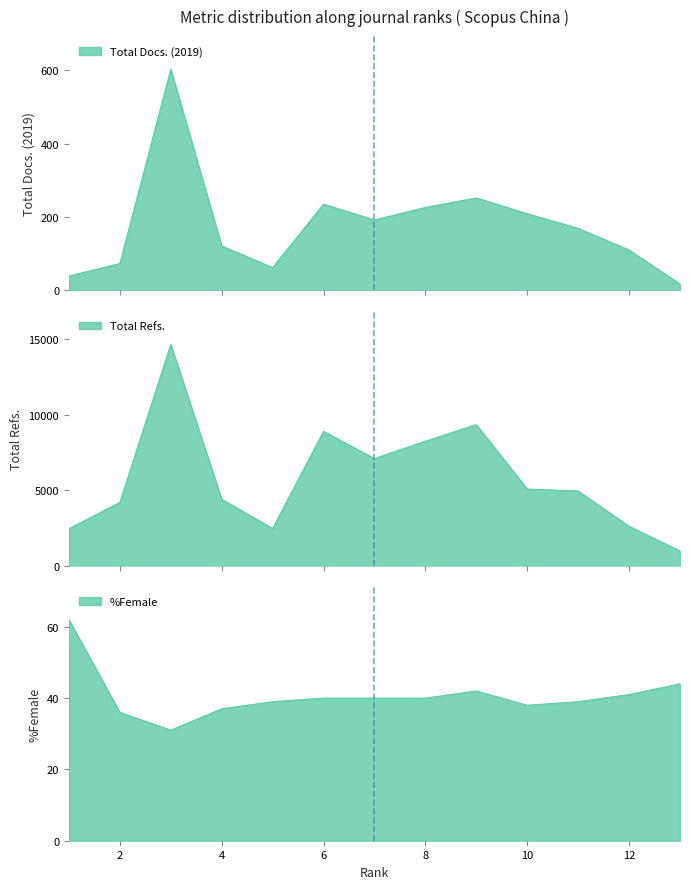

Rank the series by their maximum value, from lowest to highest.

%Female line, Total Docs. (2019) line, Total Refs. line